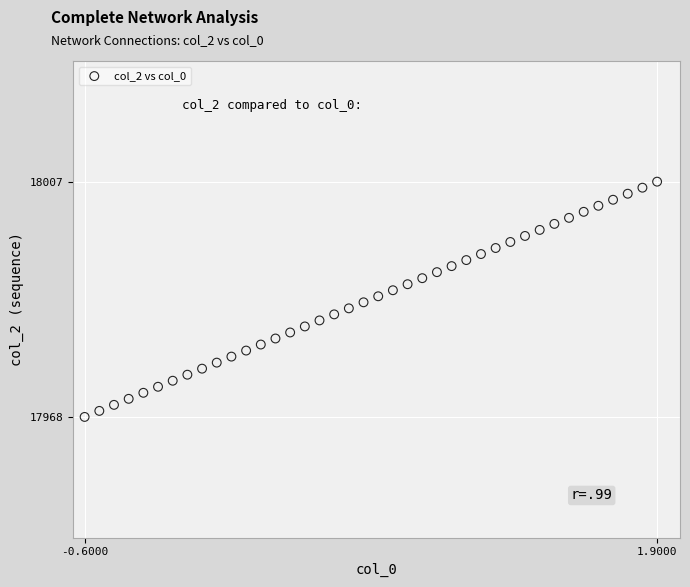

What is the range of Y values (max minus min)?

39